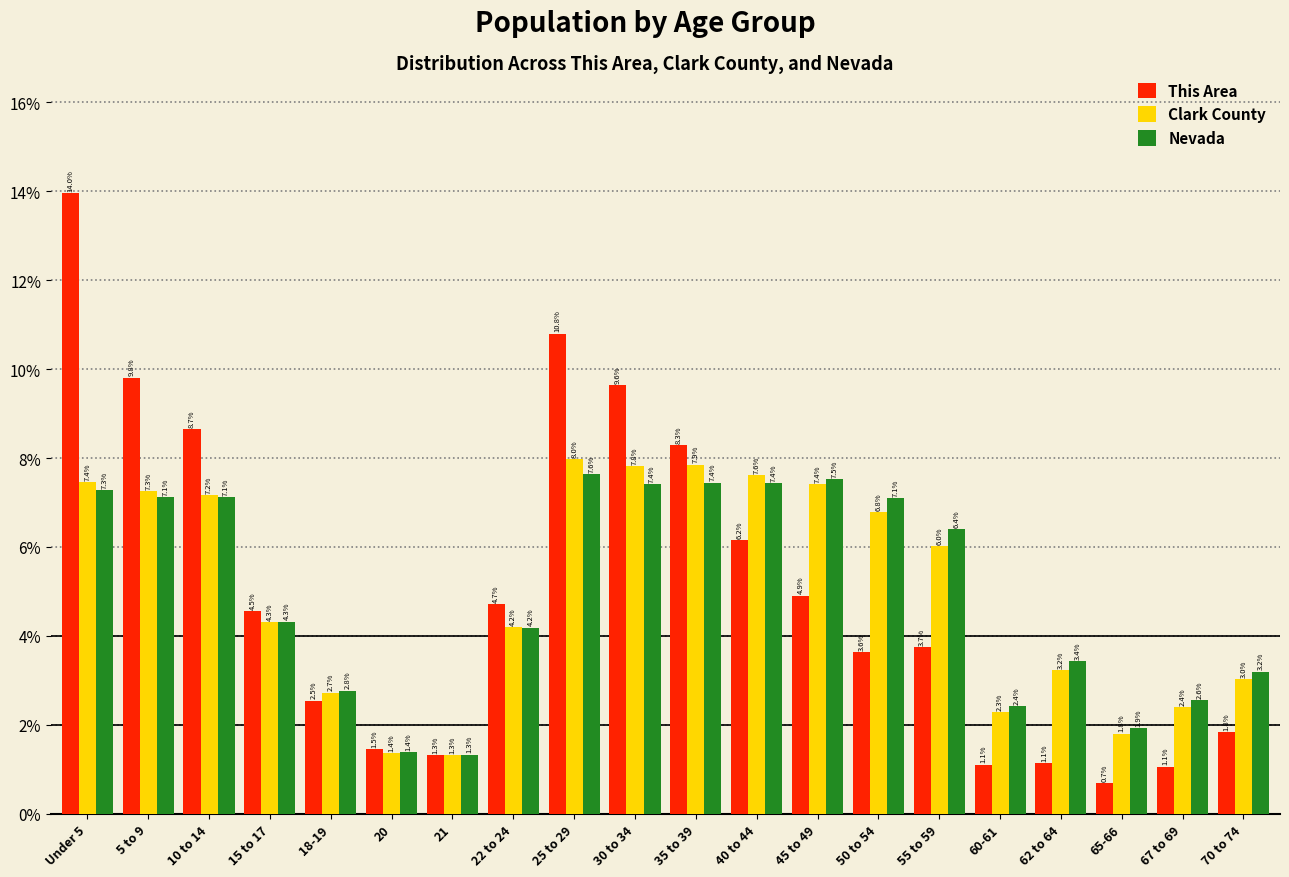

Reading left to right, list all the values displayed in this chart.

This Area: 14.0	9.8	8.7	4.5	2.5	1.5	1.3	4.7	10.8	9.6	8.3	6.2	4.9	3.6	3.7	1.1	1.1	0.7	1.1	1.8
Clark County: 7.4	7.3	7.2	4.3	2.7	1.4	1.3	4.2	8.0	7.8	7.9	7.6	7.4	6.8	6.0	2.3	3.2	1.8	2.4	3.0
Nevada: 7.3	7.1	7.1	4.3	2.8	1.4	1.3	4.2	7.6	7.4	7.4	7.4	7.5	7.1	6.4	2.4	3.4	1.9	2.6	3.2